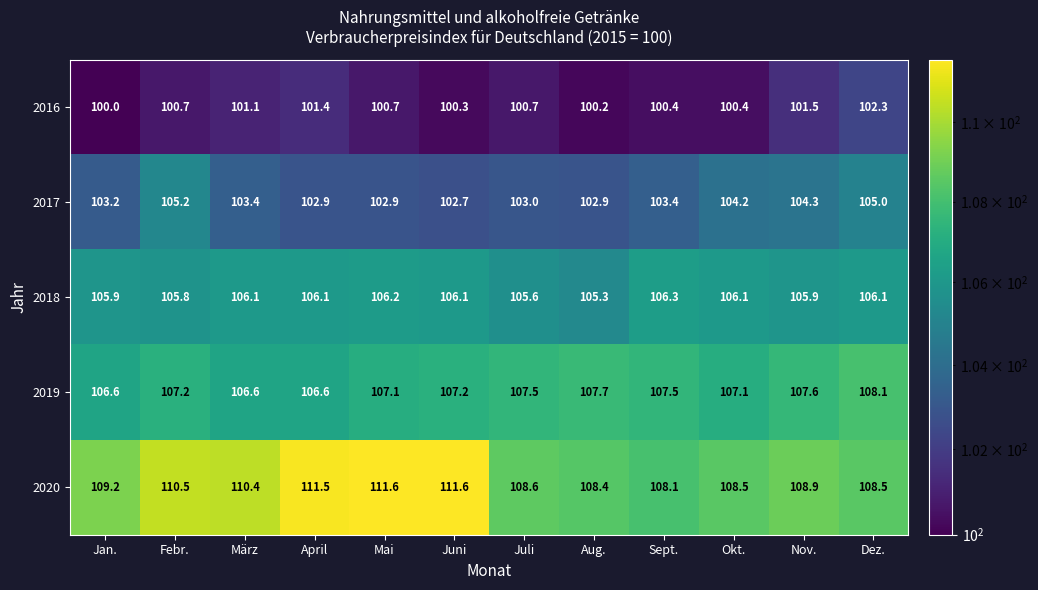

How many series are shown in this chart?

5